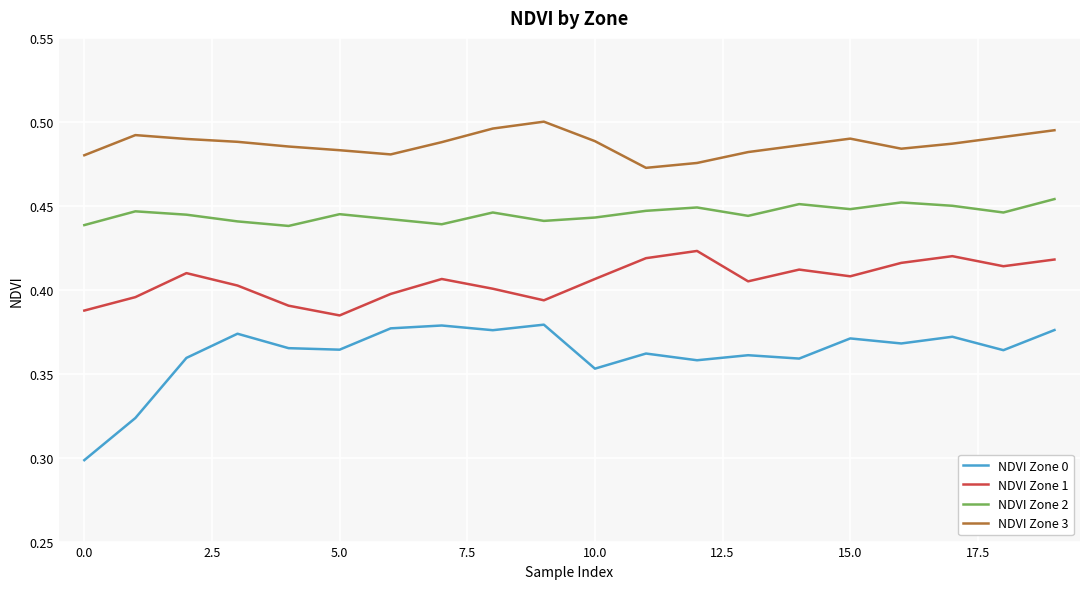

Rank the series by their maximum value, from lowest to highest.

NDVI Zone 0, NDVI Zone 1, NDVI Zone 2, NDVI Zone 3